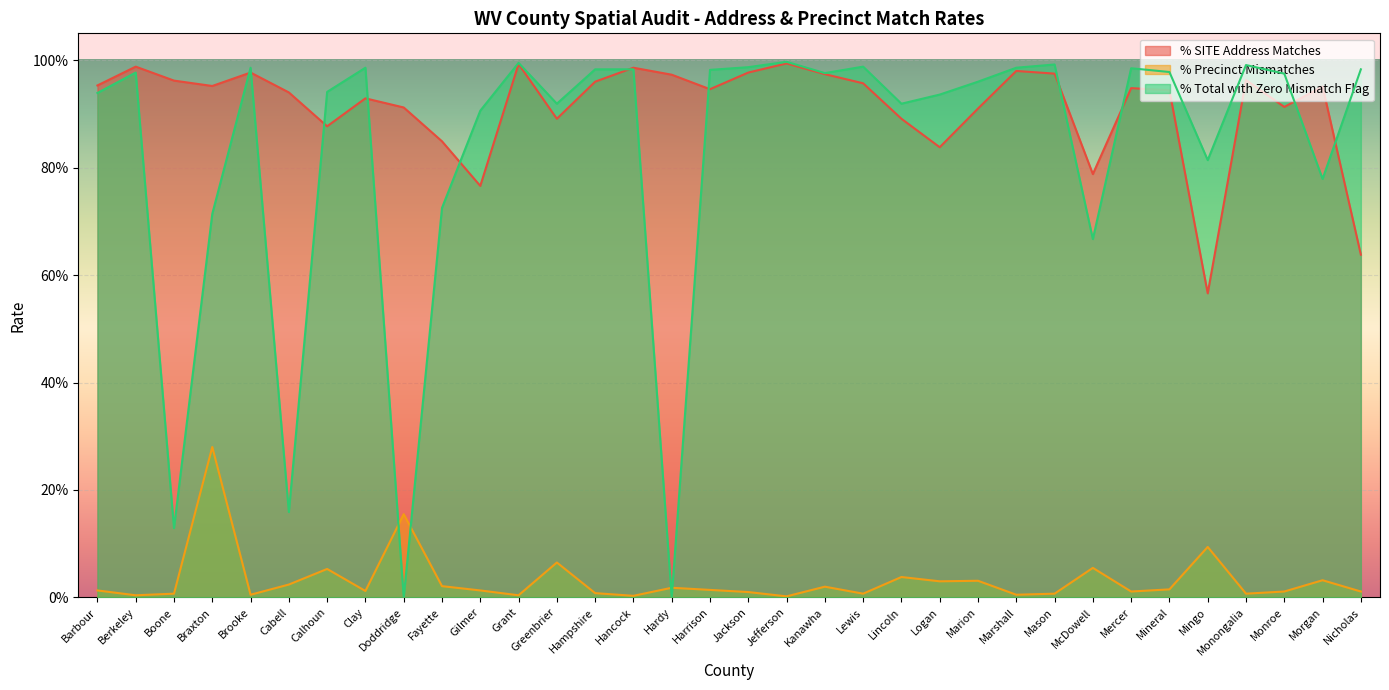

At which label does % SITE Address Matches reach its peak?

Jefferson